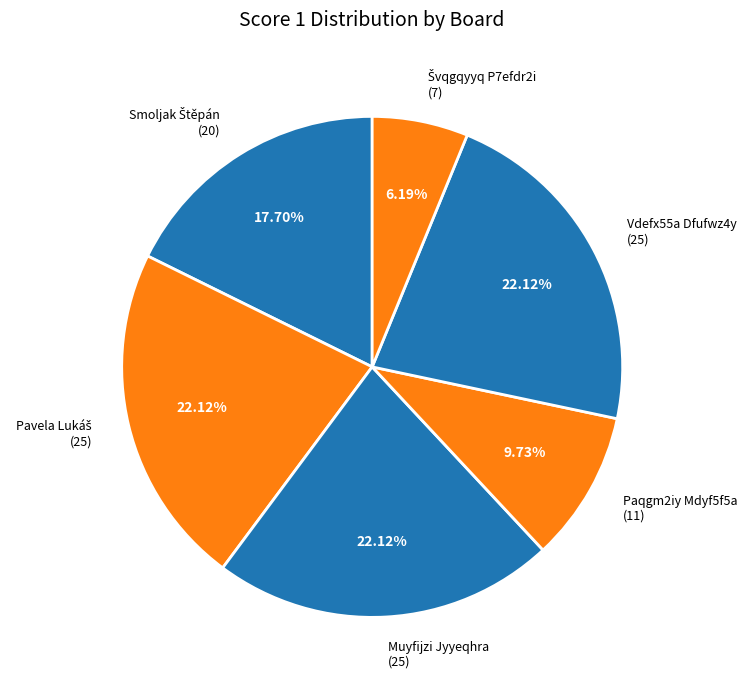

Does Paqgm2iy Mdyf5f5a (11) account for over 50% of the chart?

No